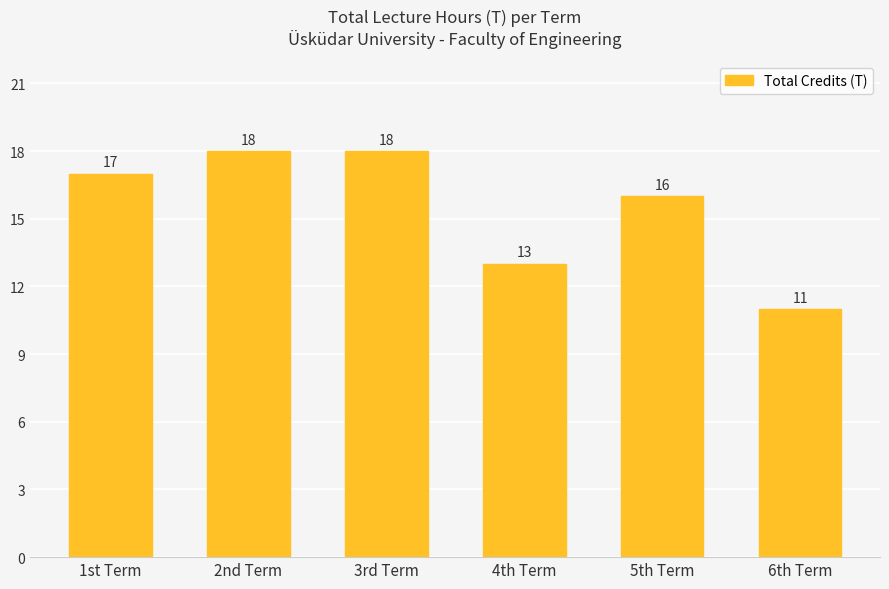

What is the difference between the second highest and minimum values?

7